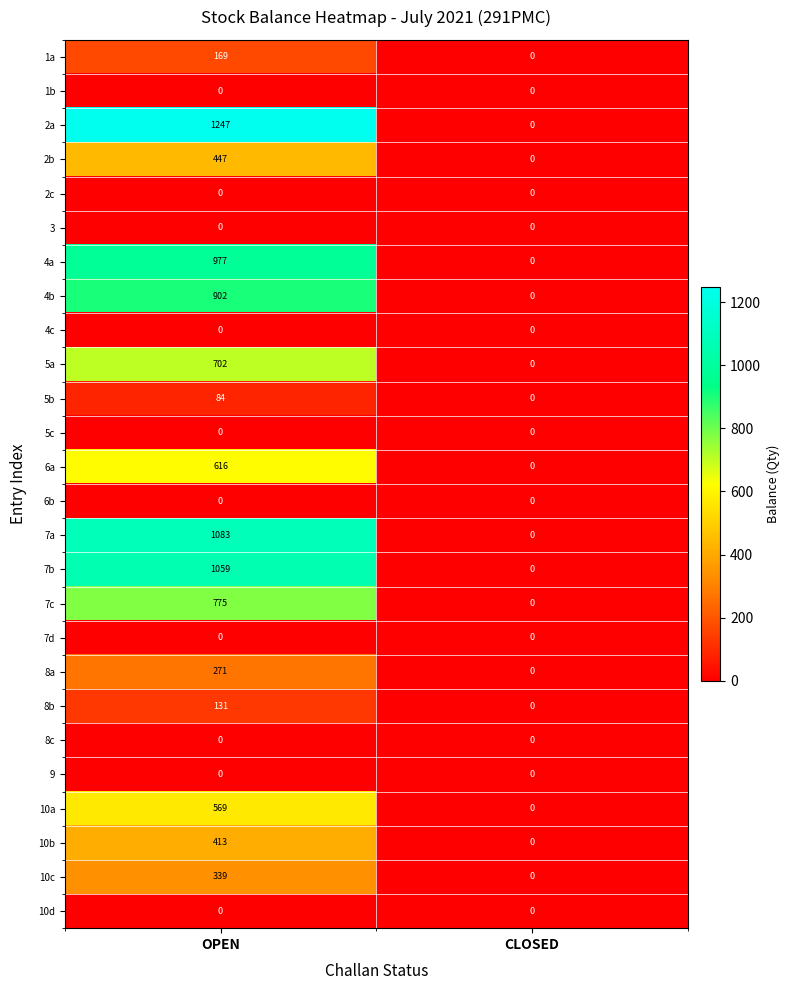

What is the sum of all 4a values?

977